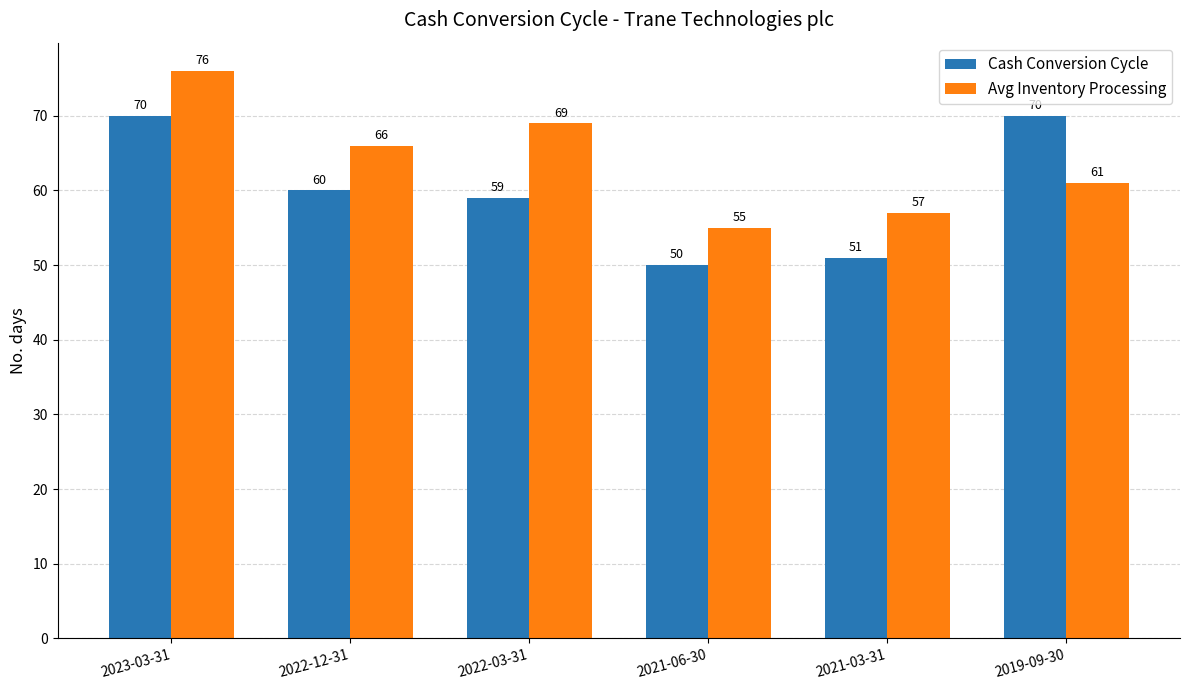

What is the value of the Cash Conversion Cycle bar at the 6th from the left?

70